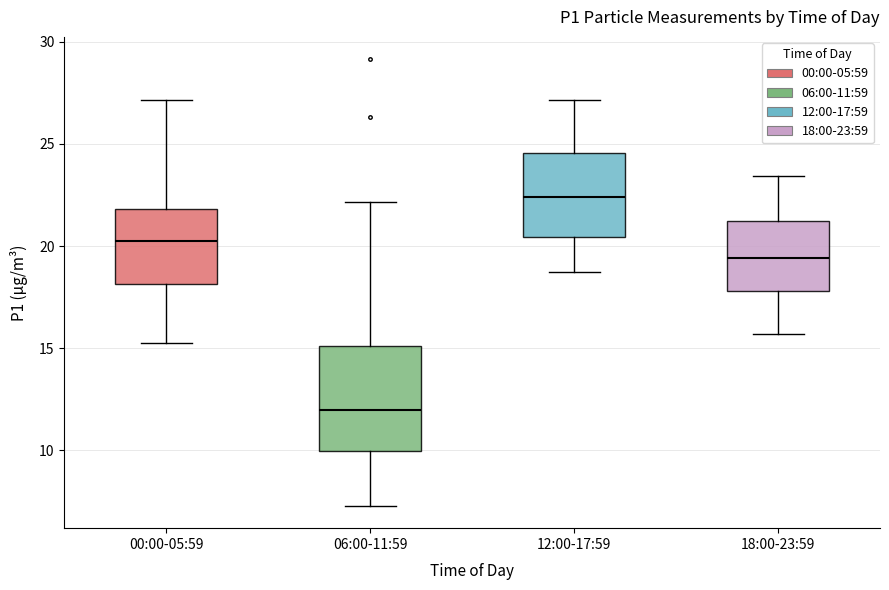

Where does the median line of the box for 00:00-05:59 sit on the y-axis? The values are not printed on the chart, so give them approximately, as read against the axis.

20.5